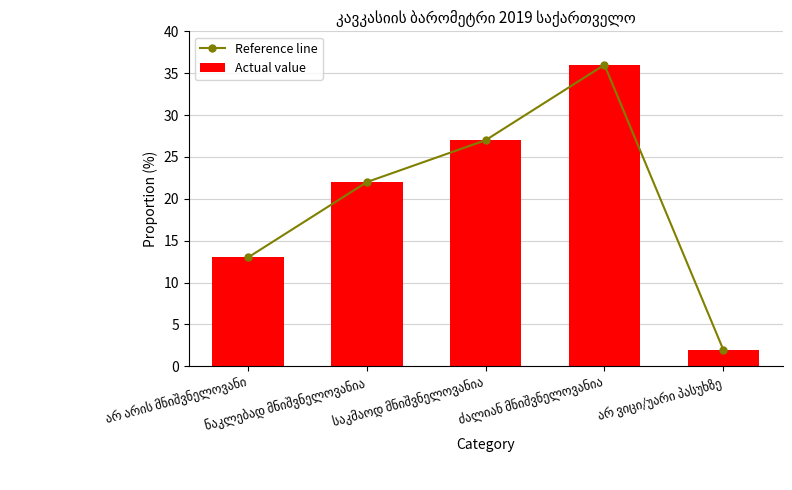

Are the bars horizontal?

No